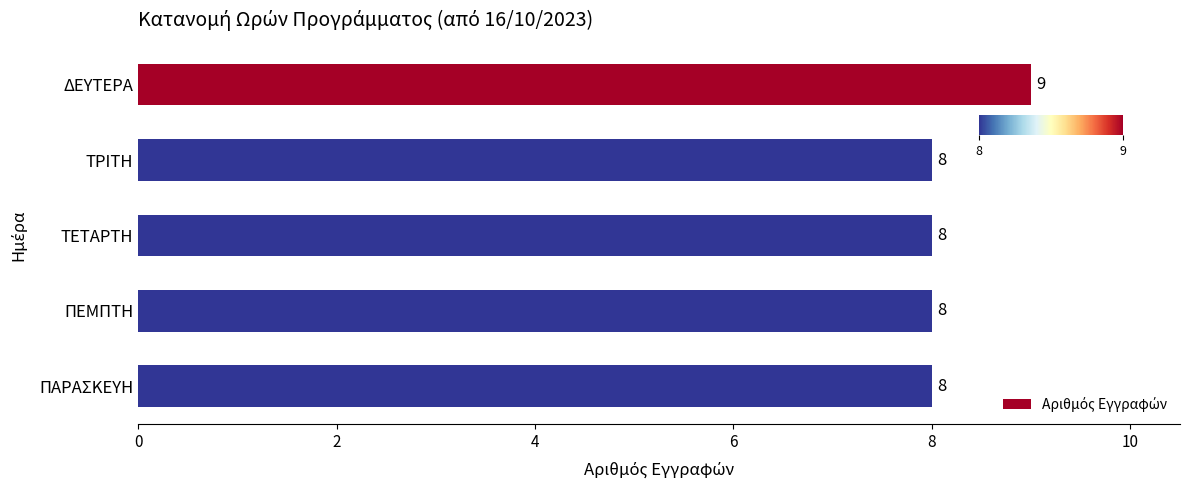

Does the chart contain stacked bars?

No